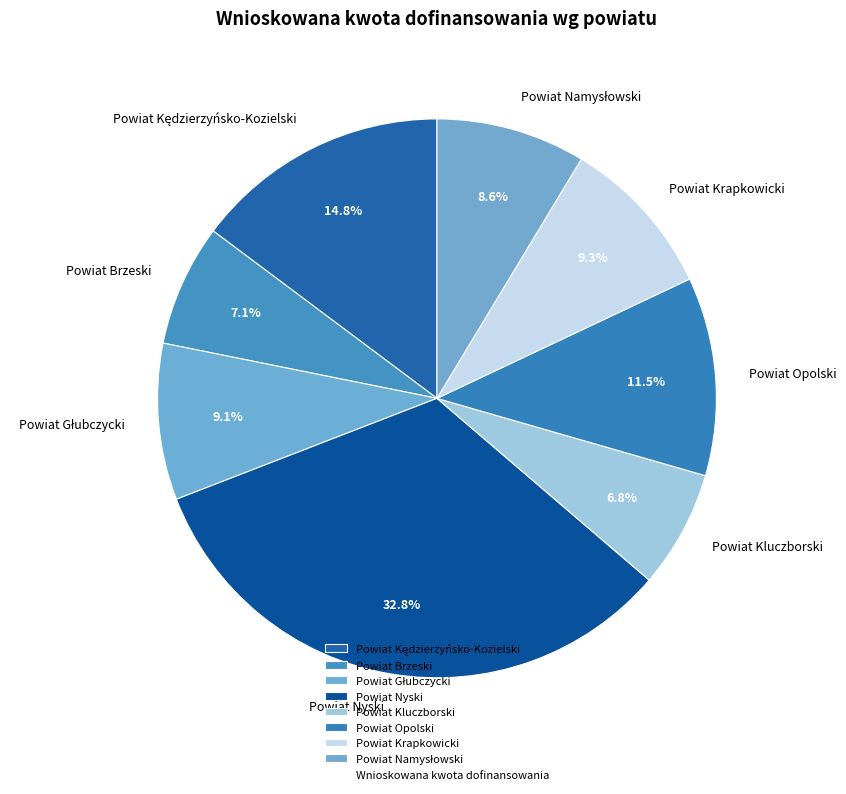

Count the number of slices in the pie.

8